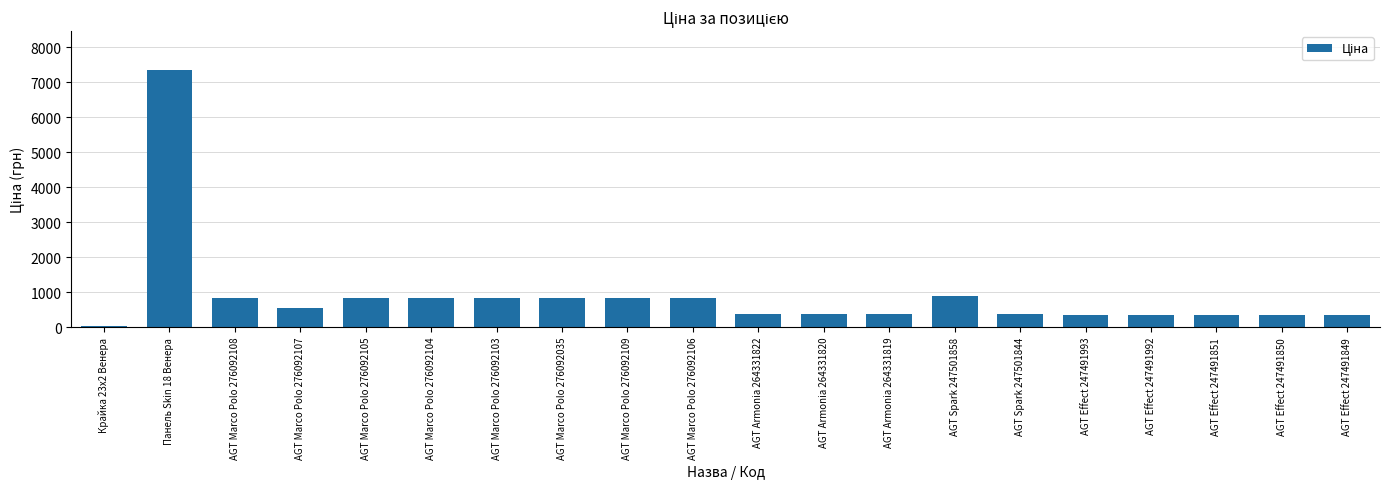

What is the label of the 2nd bar from the right?

AGT Effect 247491850